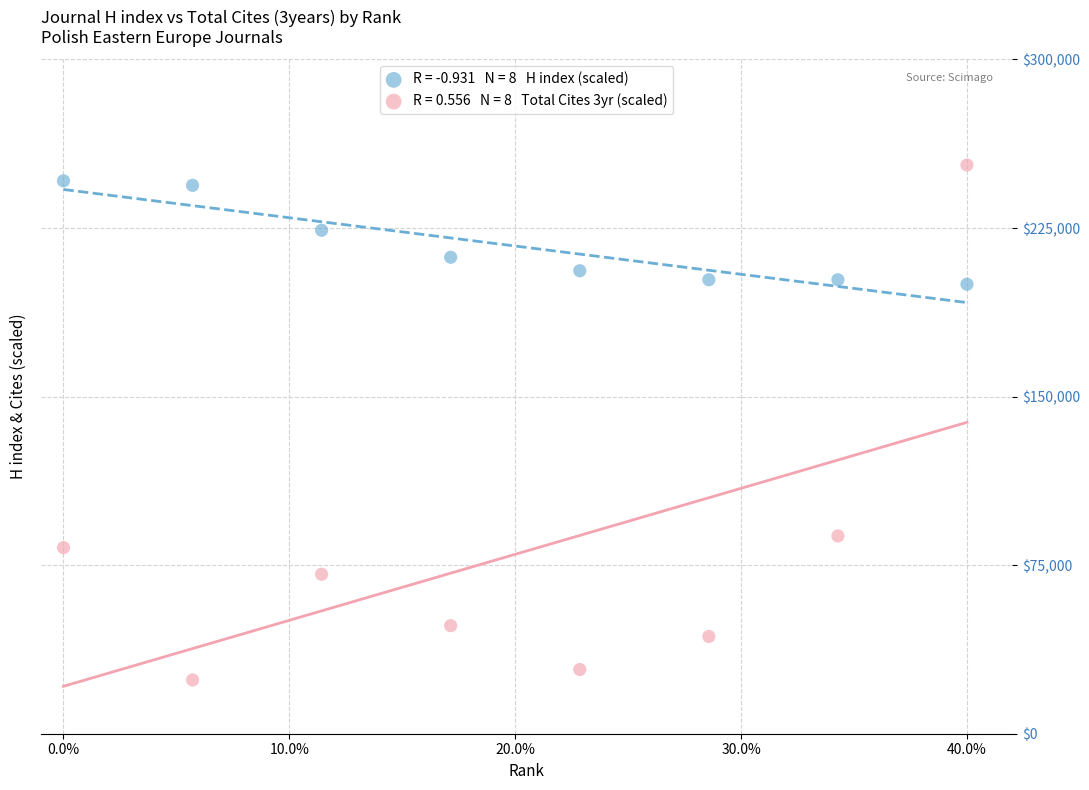

Across all series, what Y value is closest to 138480?

88000